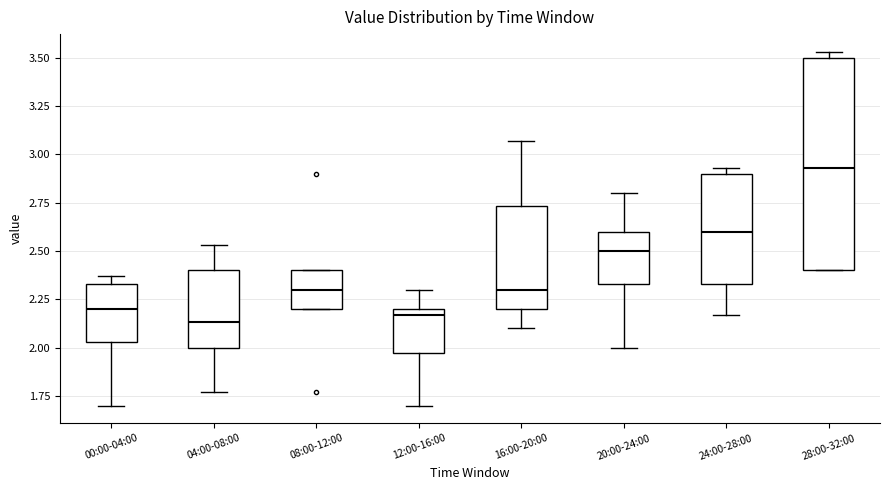

Reading left to right, read every box against the y-axis: the position of its median line, the range the box covers, and the ends of its whiskers. The values are not printed on the chart, so give them approximately, as read against the axis.

00:00-04:00: median 2.20, box 2.05 to 2.35, whiskers 1.70 to 2.35 (just above the box's upper edge)
04:00-08:00: median 2.15, box 2.00 to 2.40, whiskers 1.75 to 2.55
08:00-12:00: median 2.30, box 2.20 to 2.40, whiskers 2.20 to 2.40
12:00-16:00: median 2.15, box 1.95 to 2.20, whiskers 1.70 to 2.30
16:00-20:00: median 2.30, box 2.20 to 2.75, whiskers 2.10 to 3.05
20:00-24:00: median 2.50, box 2.35 to 2.60, whiskers 2.00 to 2.80
24:00-28:00: median 2.60, box 2.35 to 2.90, whiskers 2.15 to 2.95
28:00-32:00: median 2.95, box 2.40 to 3.50, whiskers 2.40 to 3.55